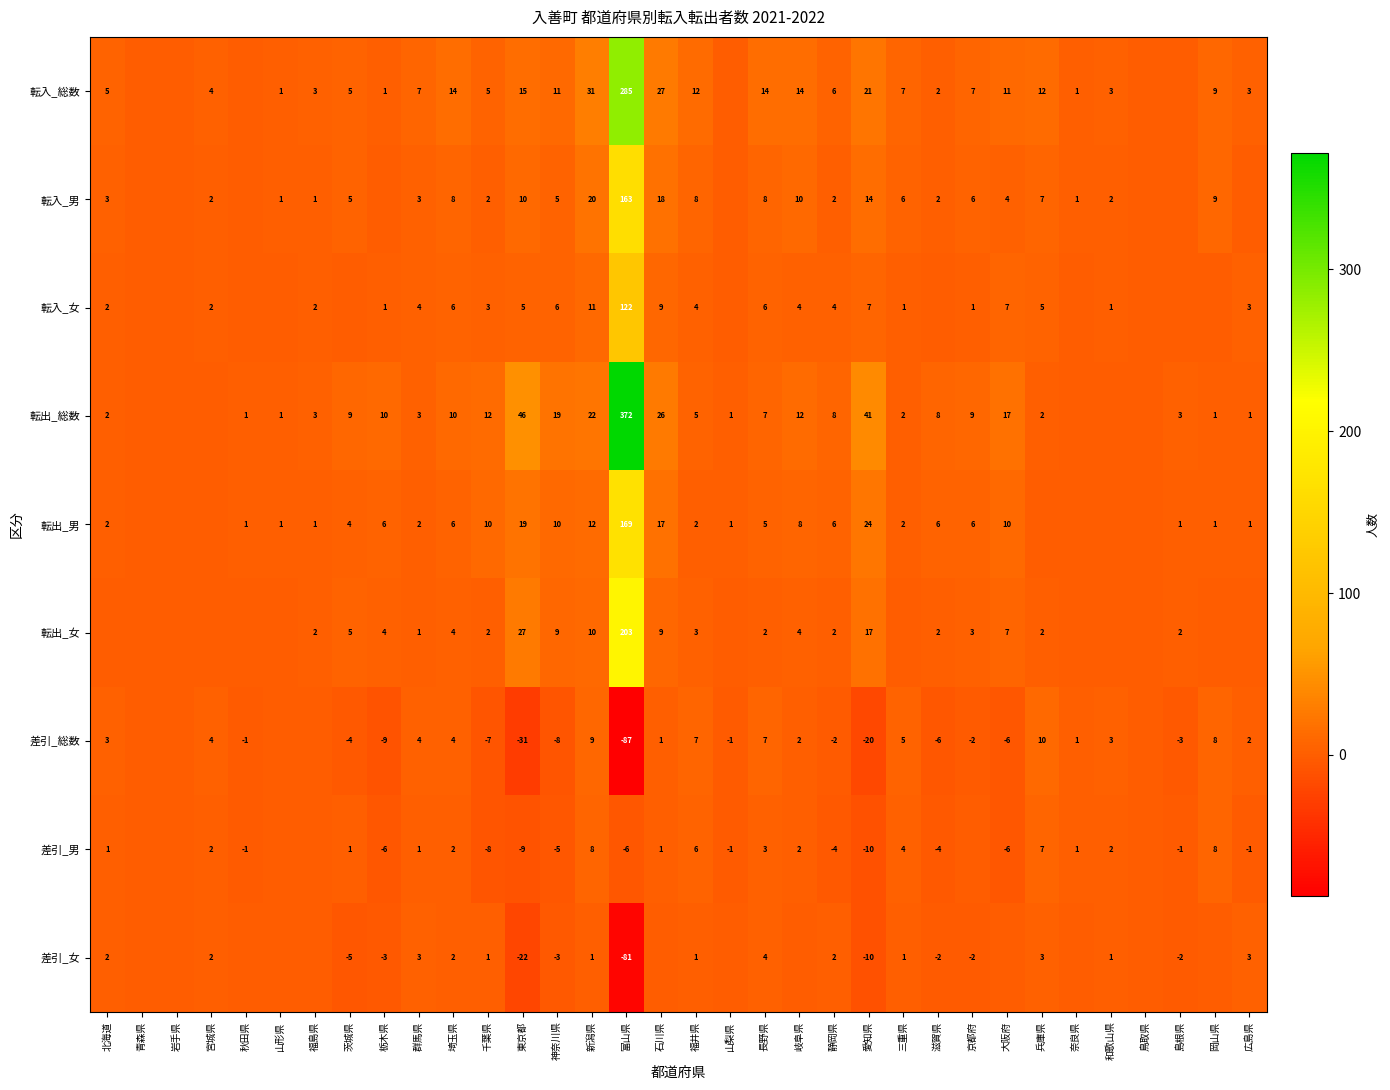

Count the number of data series in this chart.

9